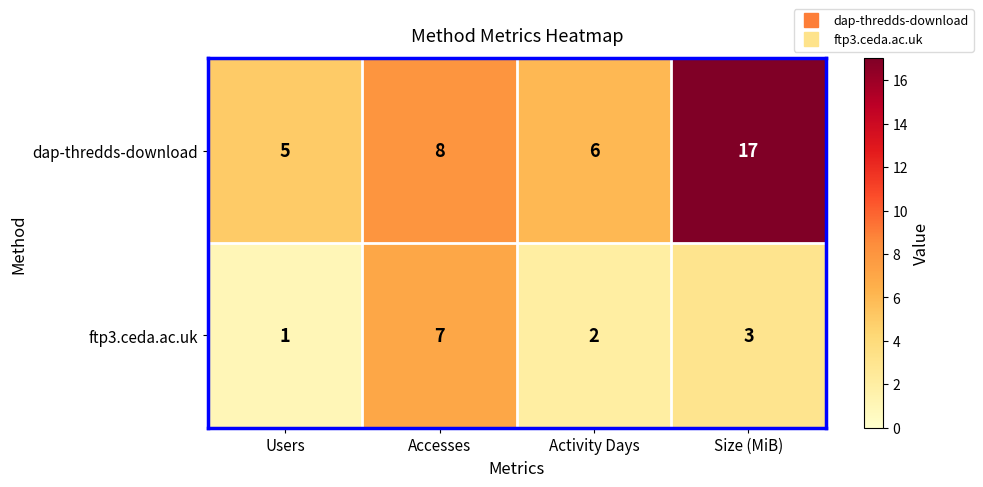

Where is ftp3.ceda.ac.uk nearest to the value 4?

Size (MiB)